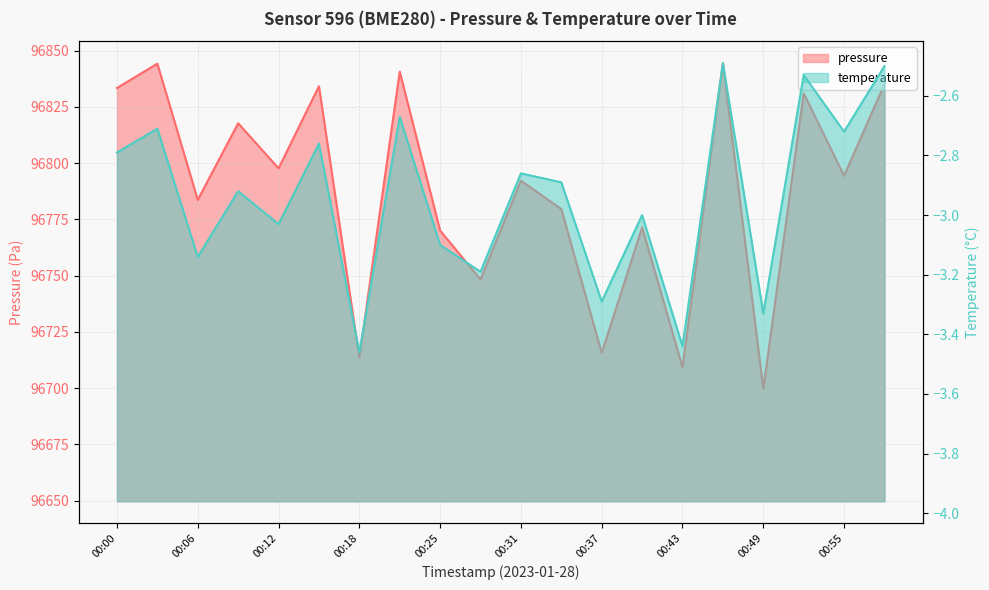

Reading left to right, what are all the values shown in this chart?

pressure: 00:00=96833.4	00:03=96844.2	00:06=96783.7	00:09=96817.7	00:12=96797.7	00:15=96834.2	00:18=96713.6	00:21=96840.7	00:25=96770.0	00:28=96748.3	00:31=96792.2	00:34=96779.6	00:37=96715.7	00:40=96771.5	00:43=96709.3	00:46=96844.5	00:49=96699.7	00:52=96831.0	00:55=96794.4	00:58=96835.2
temperature: 00:00=-2.8	00:03=-2.7	00:06=-3.1	00:09=-2.9	00:12=-3.0	00:15=-2.8	00:18=-3.5	00:21=-2.7	00:25=-3.1	00:28=-3.2	00:31=-2.9	00:34=-2.9	00:37=-3.3	00:40=-3.0	00:43=-3.4	00:46=-2.5	00:49=-3.3	00:52=-2.5	00:55=-2.7	00:58=-2.5